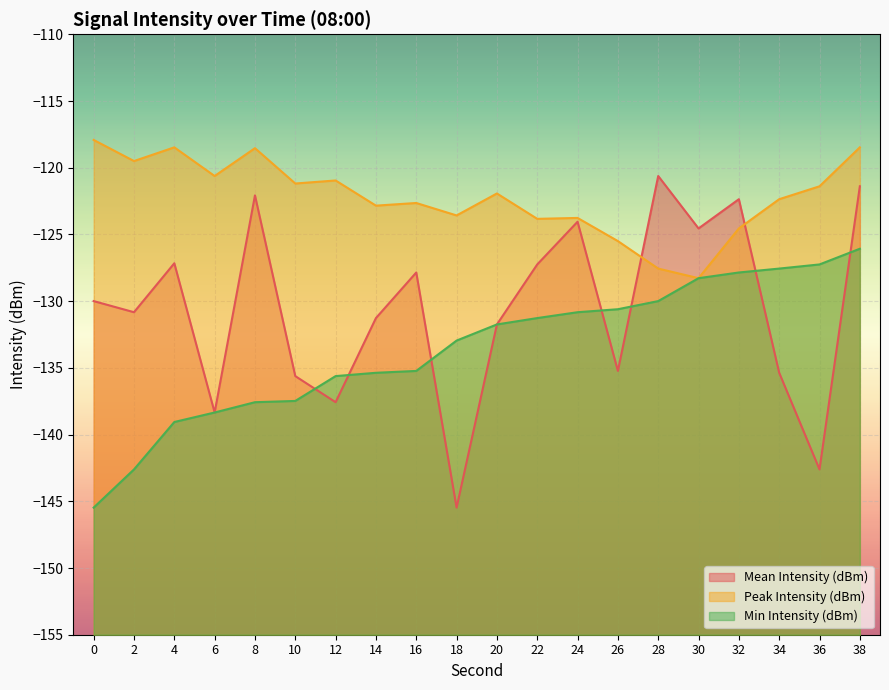

Which series ends up on top after the final intersection of Min Intensity (dBm) and Mean Intensity (dBm)?

Mean Intensity (dBm)